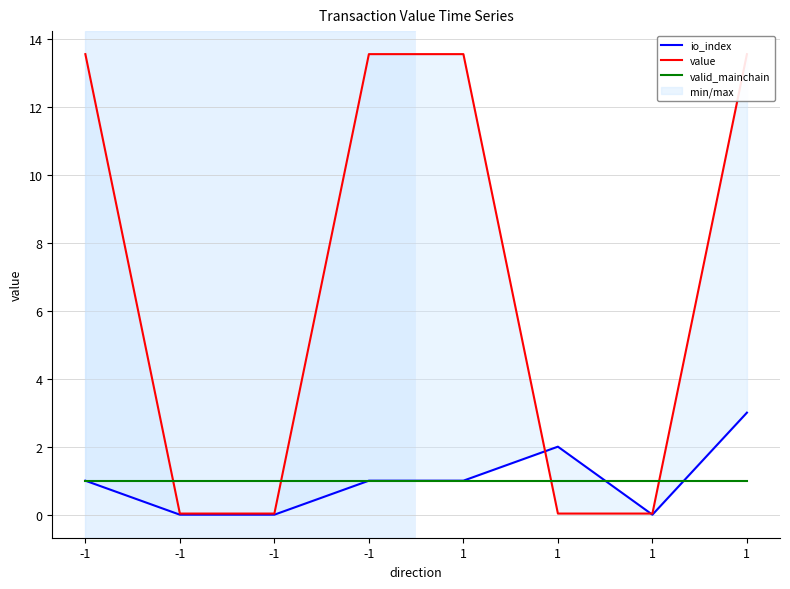

What are all the series names shown in the legend?

io_index, value, valid_mainchain